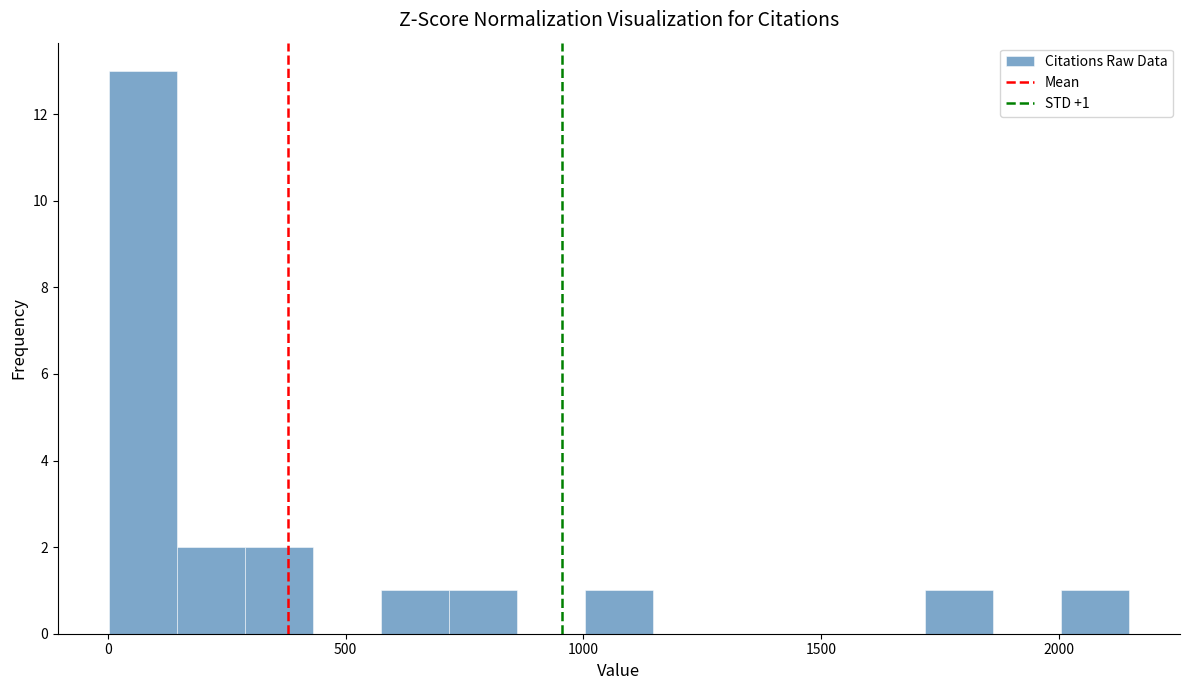

Read against the x-axis, roughly where is the centre of the tallest bar?

50